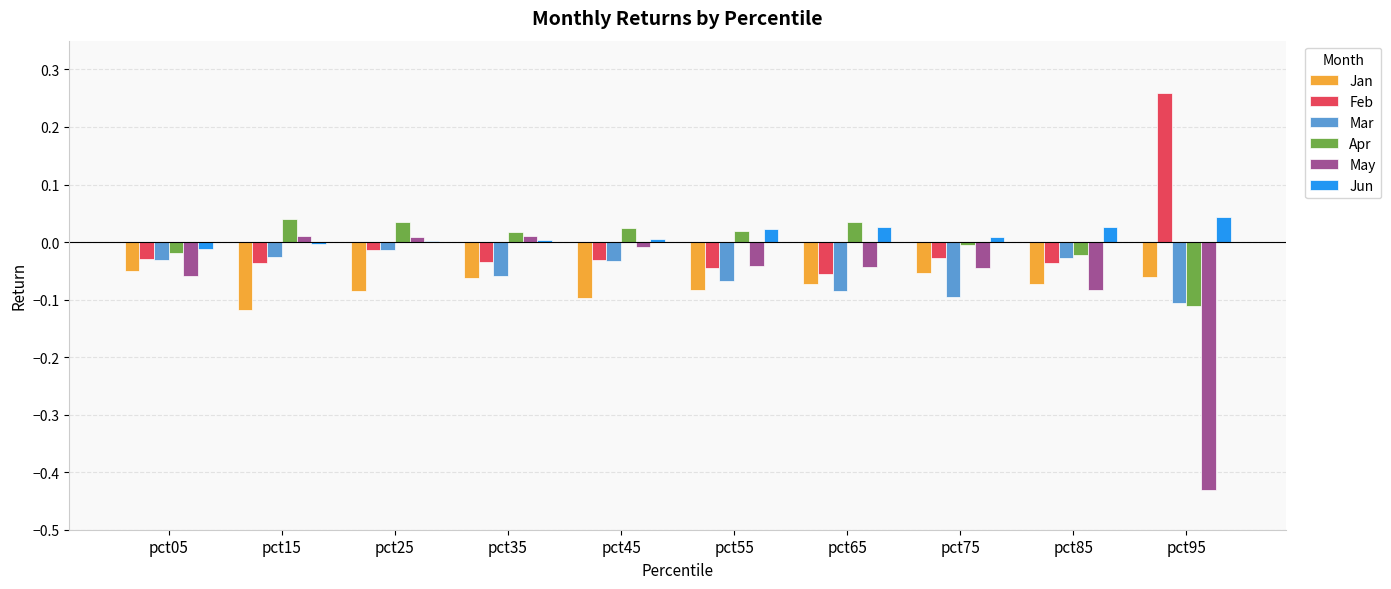

At which label does Feb reach its peak?

pct95